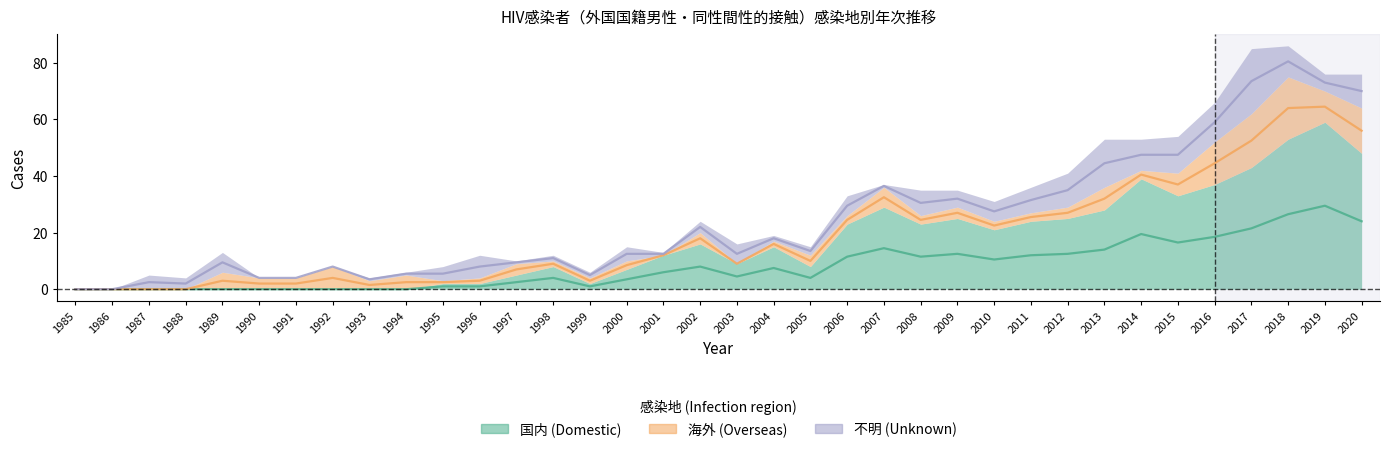

Which series has the largest range (max minus min)?

国内